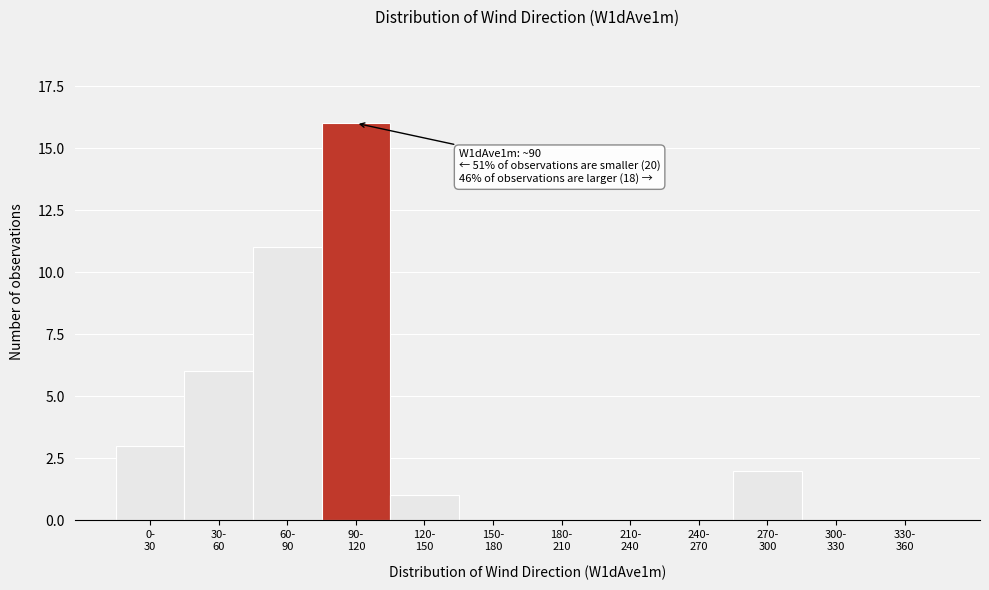

What is the maximum value shown in the chart?

16